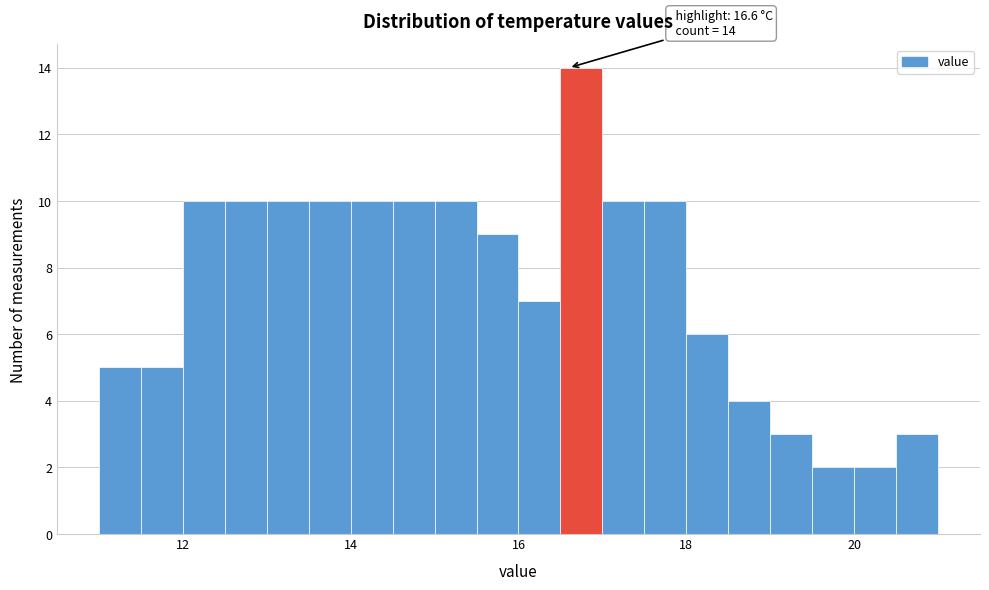

Around what value on the x-axis is the tallest bar? Give the approximate position of its centre, as read against the axis.

16.8